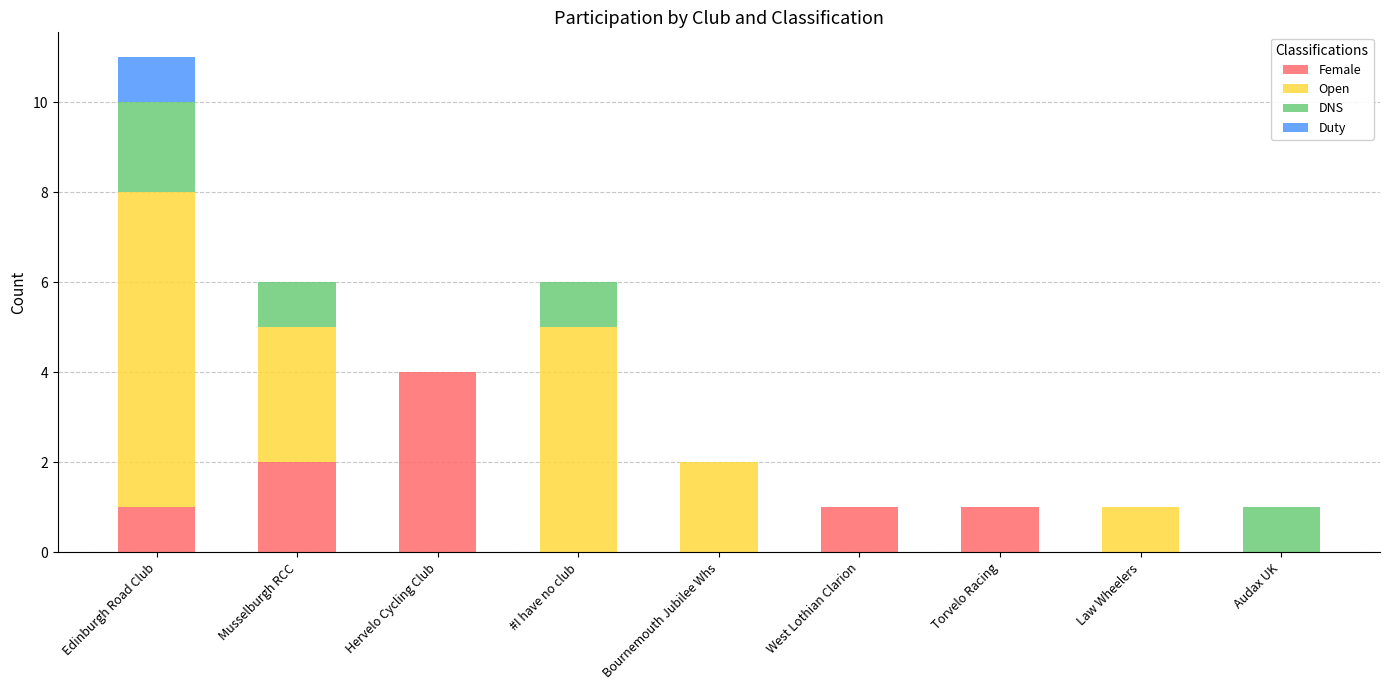

What is the maximum value for Female?

4